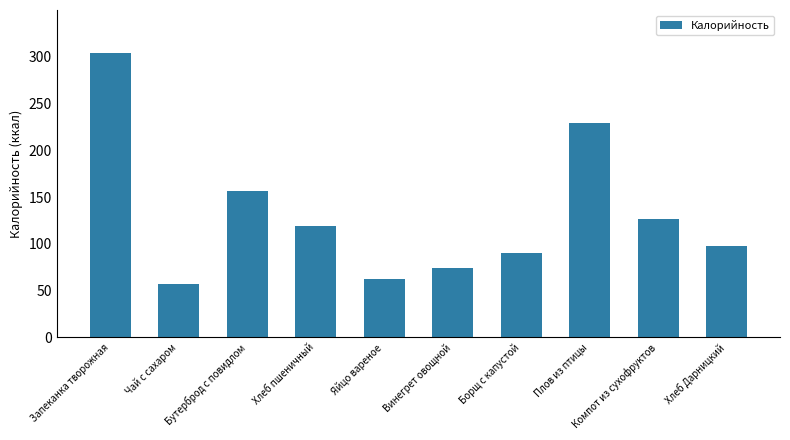

What is the minimum value shown in the chart?

56.9